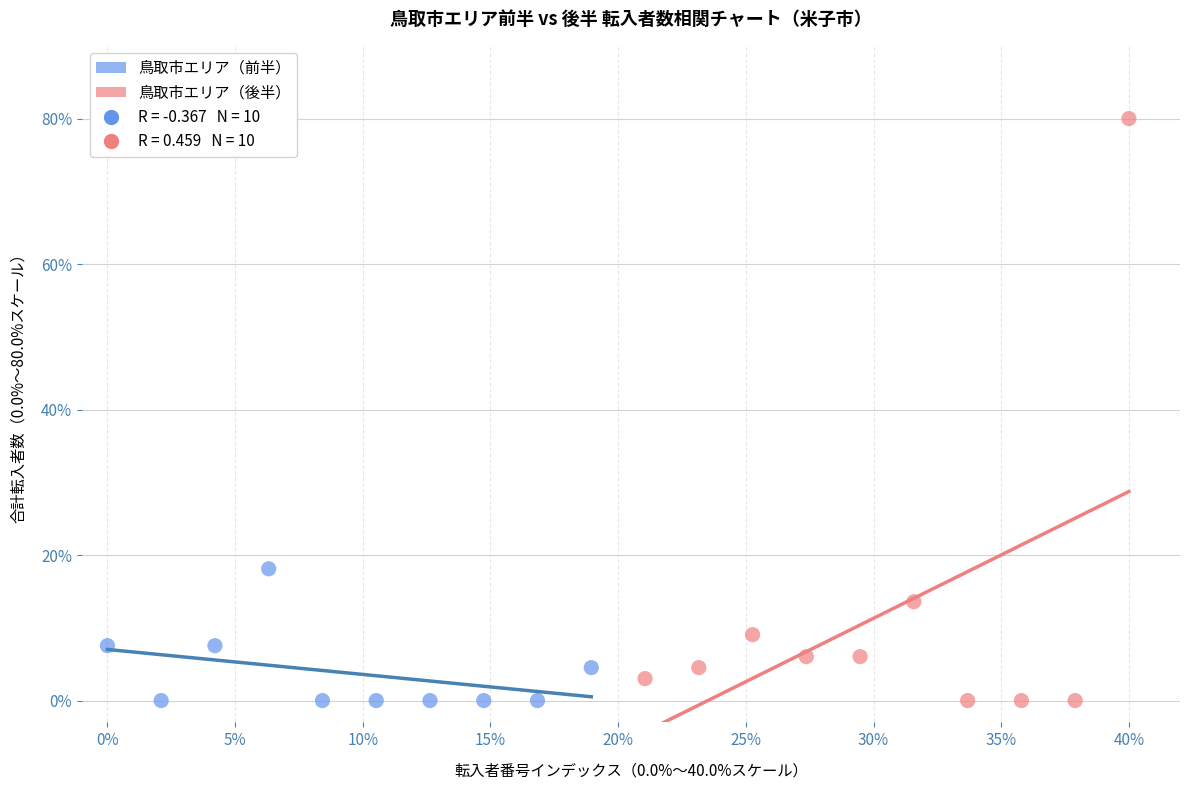

Which series reaches the maximum Y coordinate?

鳥取市エリア（後半）